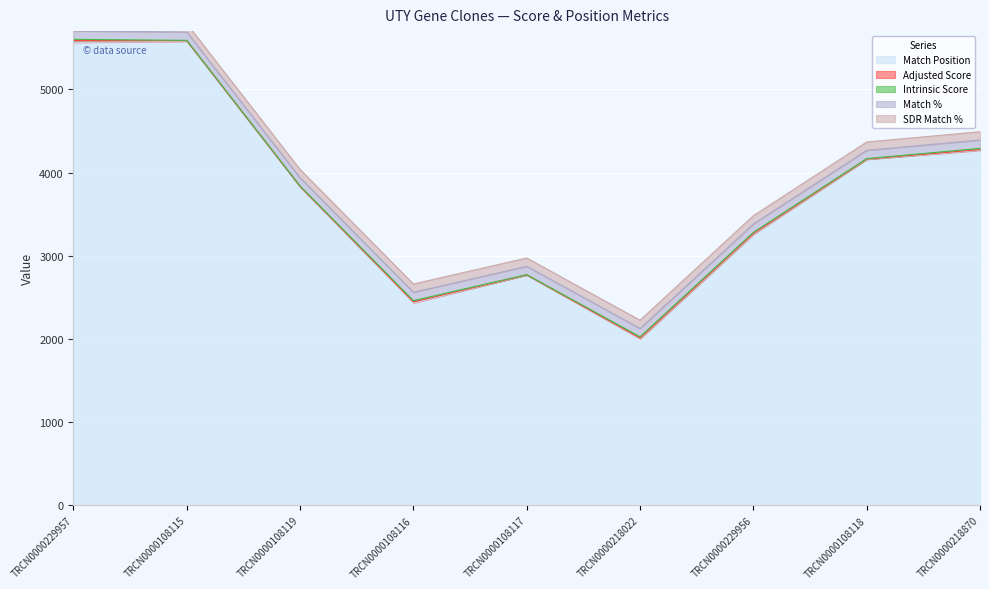

At how many categories does at least one series exceed 523?

9